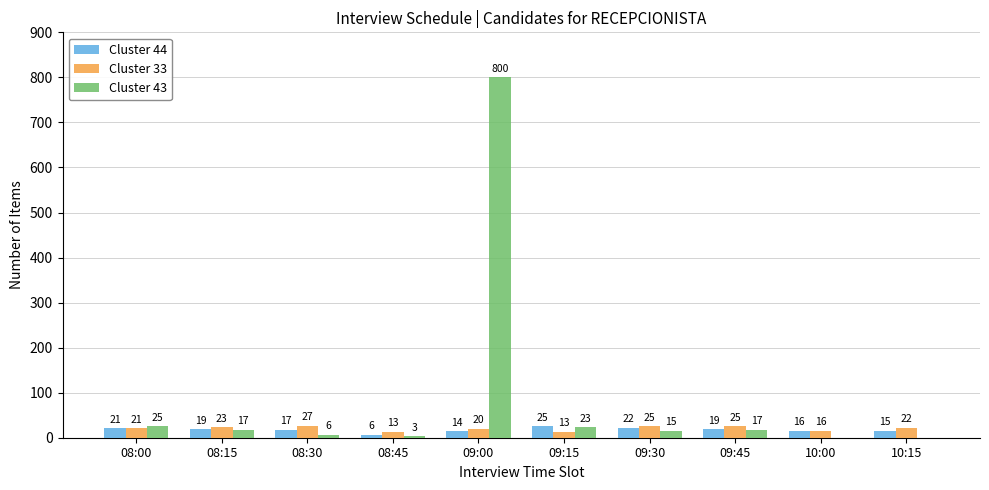

Count the number of data series in this chart.

3